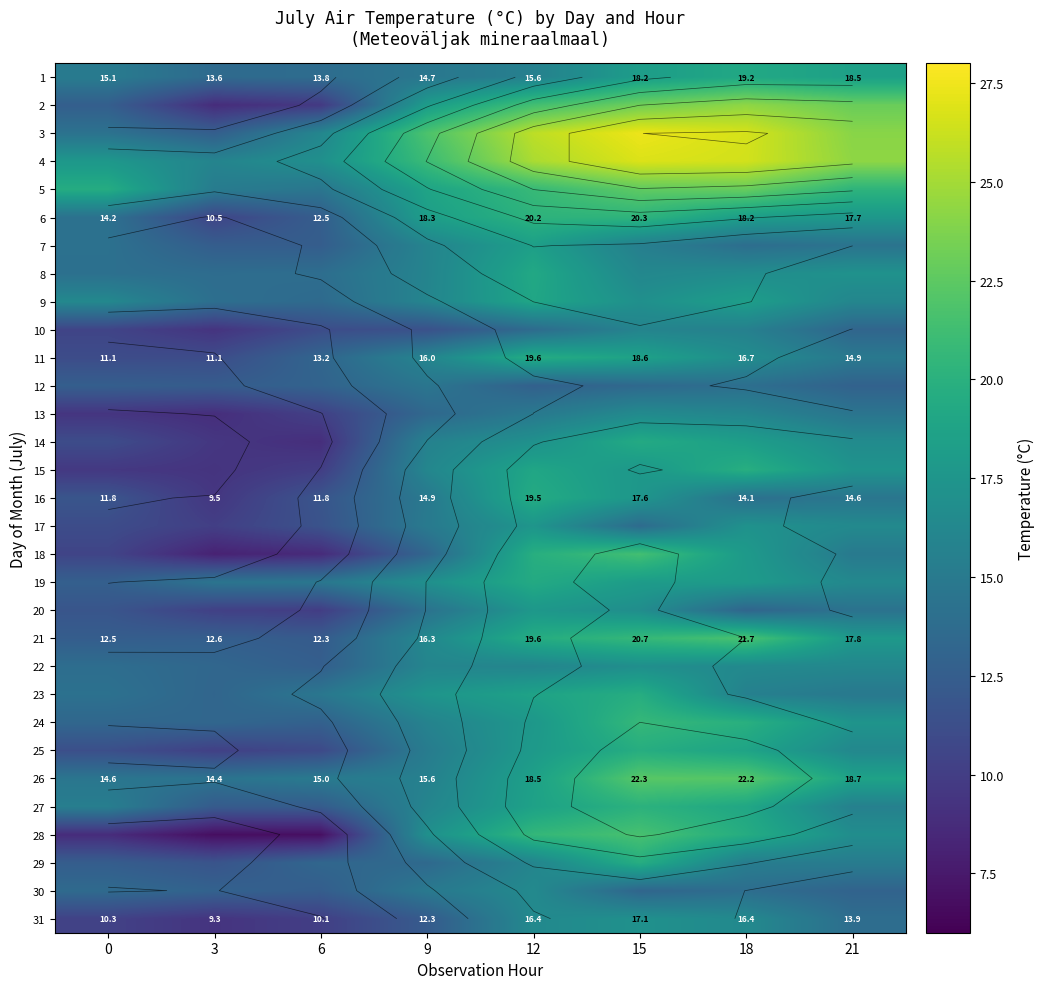

At how many categories does at least one series exceed 19?

6